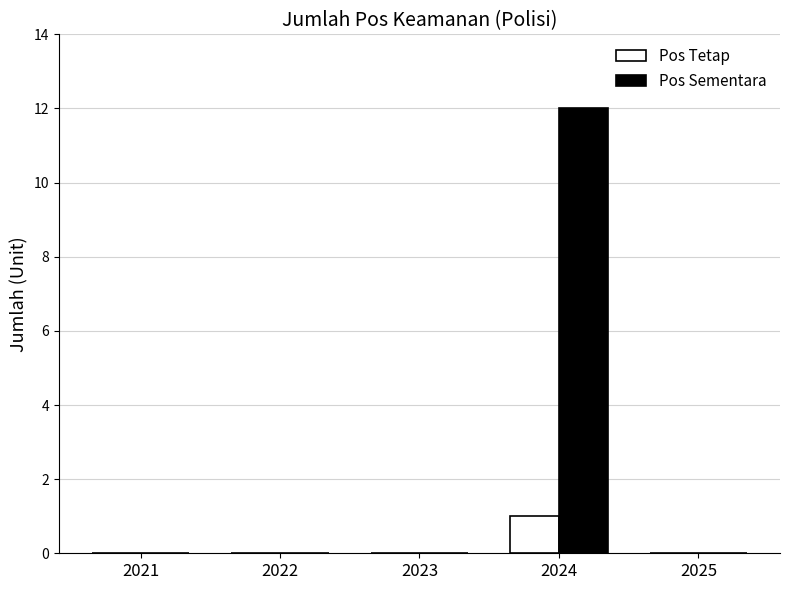

Which series has the largest total across all categories?

Pos Sementara